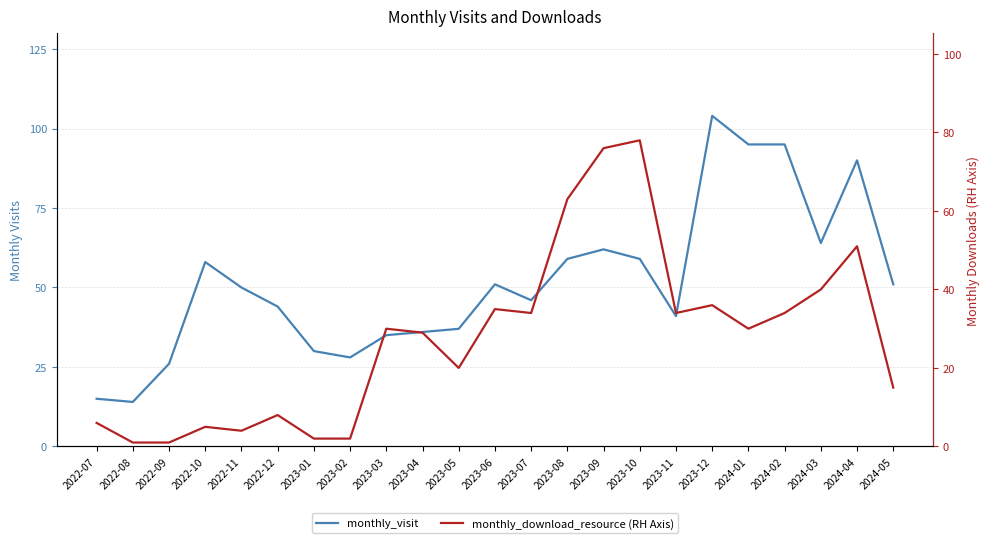

How many lines are shown in the chart?

2